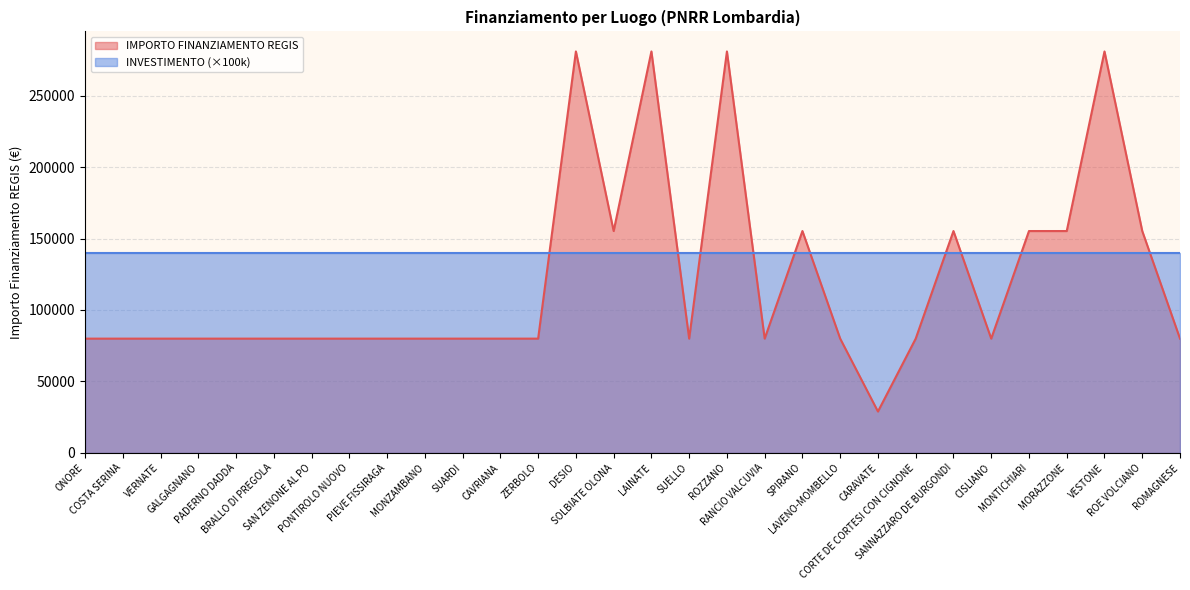

List the labels in order of value, largest first.

DESIO, LAINATE, ROZZANO, VESTONE, SOLBIATE OLONA, SPIRANO, SANNAZZARO DE BURGONDI, MONTICHIARI, MORAZZONE, ROE VOLCIANO, ONORE, COSTA SERINA, VERNATE, GALGAGNANO, PADERNO DADDA, BRALLO DI PREGOLA, SAN ZENONE AL PO, PONTIROLO NUOVO, PIEVE FISSIRAGA, MONZAMBANO, SUARDI, CAVRIANA, ZERBOLO, SUELLO, RANCIO VALCUVIA, LAVENO-MOMBELLO, CORTE DE CORTESI CON CIGNONE, CISLIANO, ROMAGNESE, CARAVATE